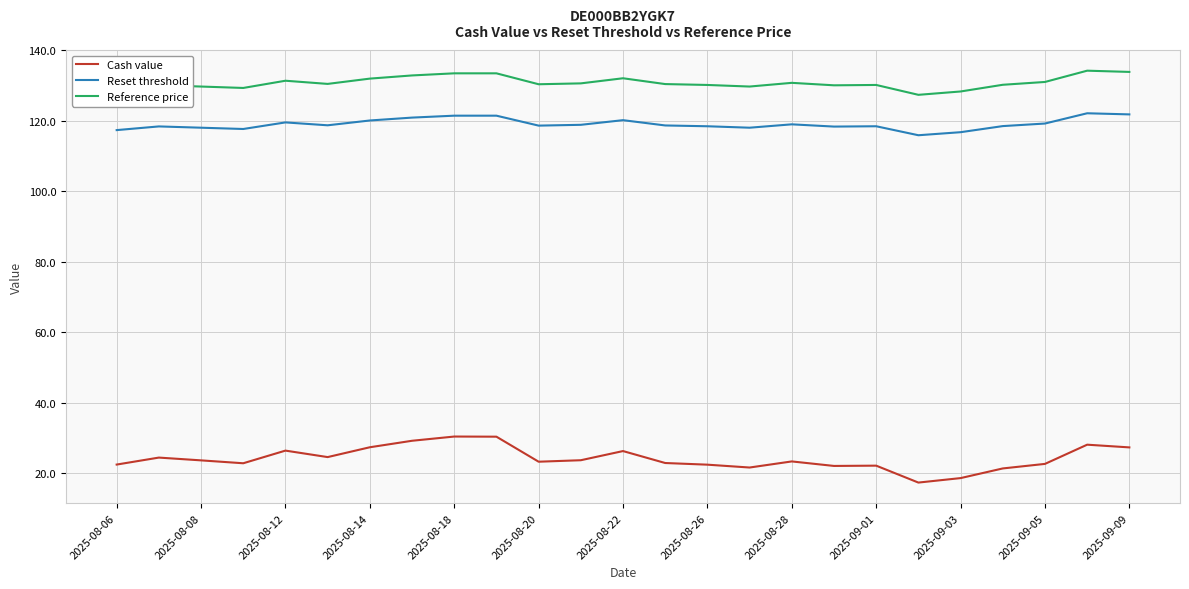

What are all the series names shown in the legend?

Cash value, Reset threshold, Reference price